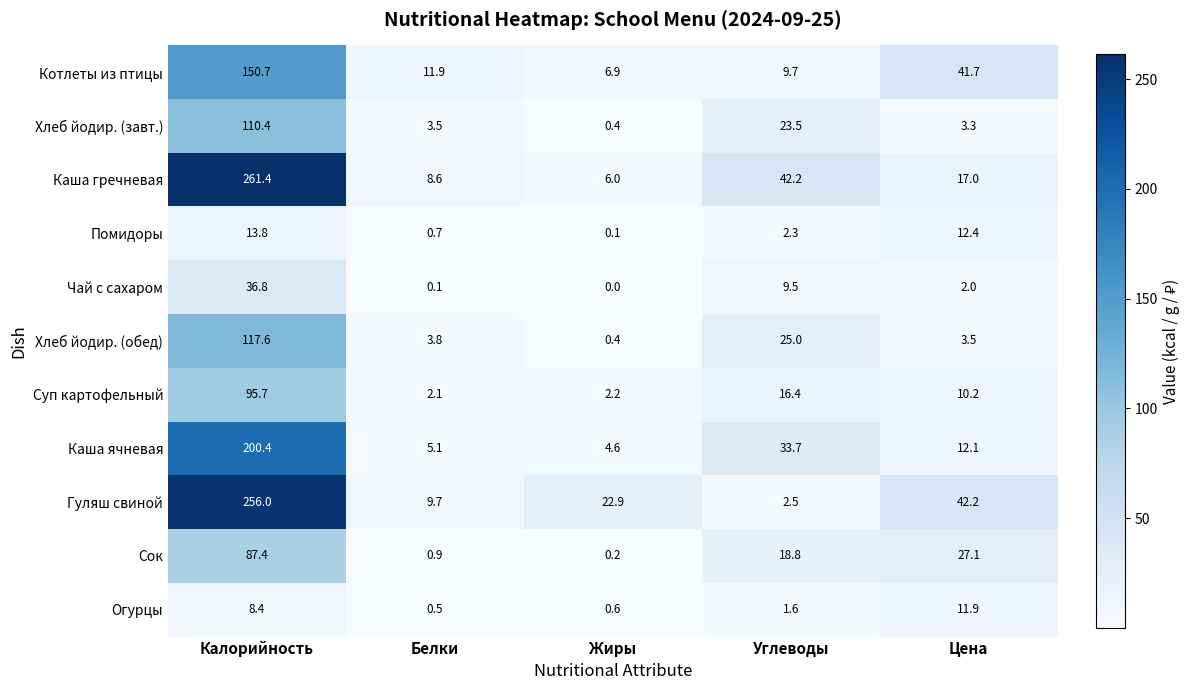

Which series has the largest total across all categories?

Каша гречневая